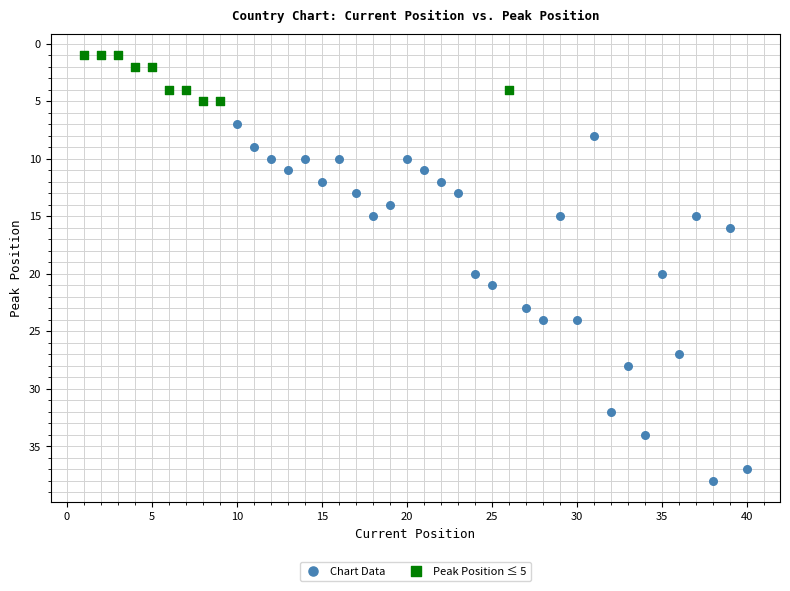

Which series has the widest spread of Y values?

Chart Data